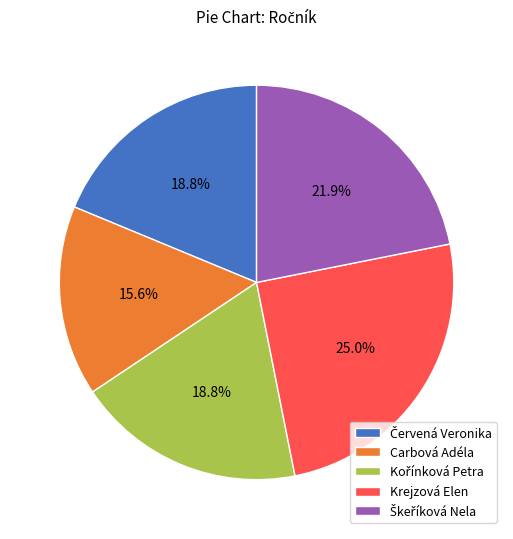

Is Carbová Adéla the majority of the pie?

No